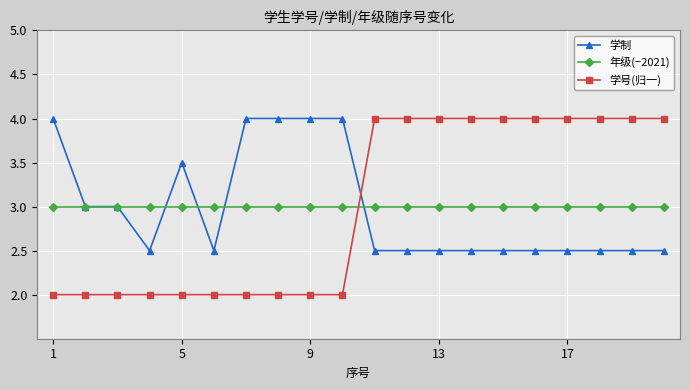

Which series has the largest range (max minus min)?

学号(归一)